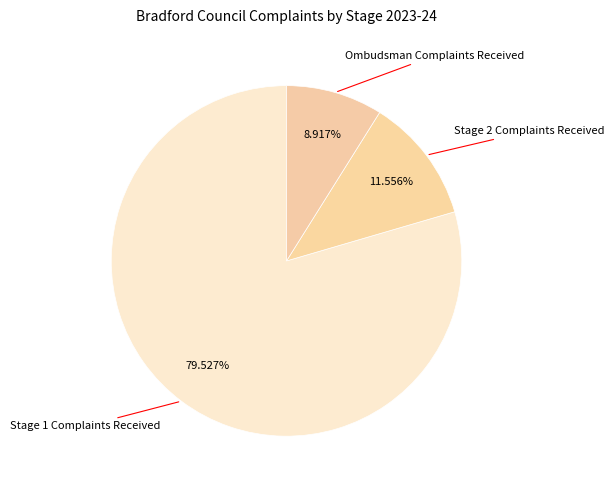

True or false: Stage 2 Complaints Received accounts for 12% of the total.

True